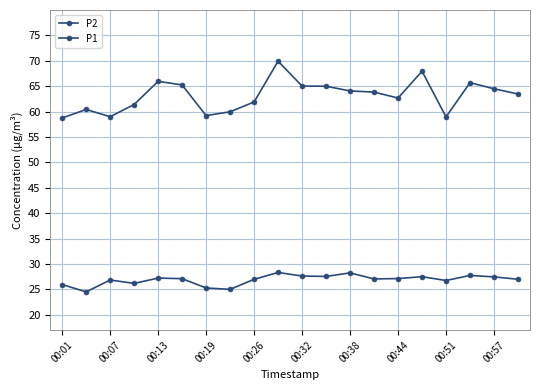

True or false: P2 and P1 cross at least once.

False